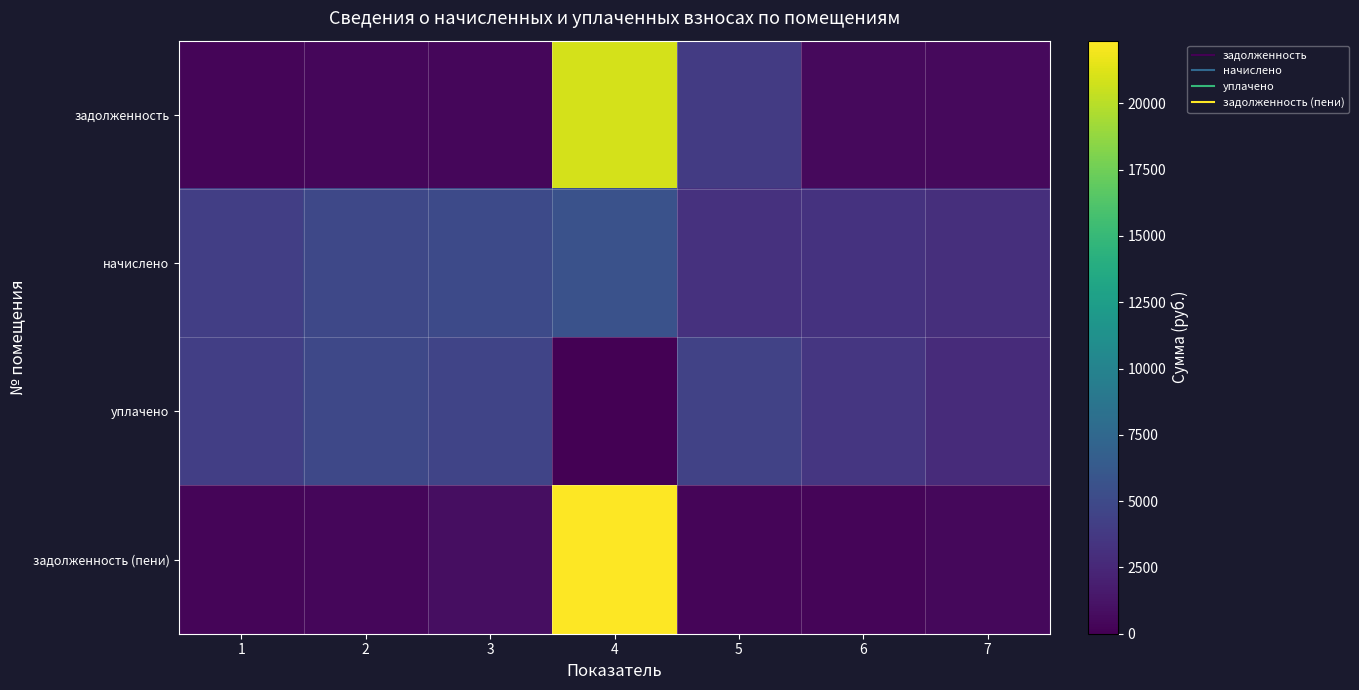

What is the spread (max minus min) of values at 1?

3814.7